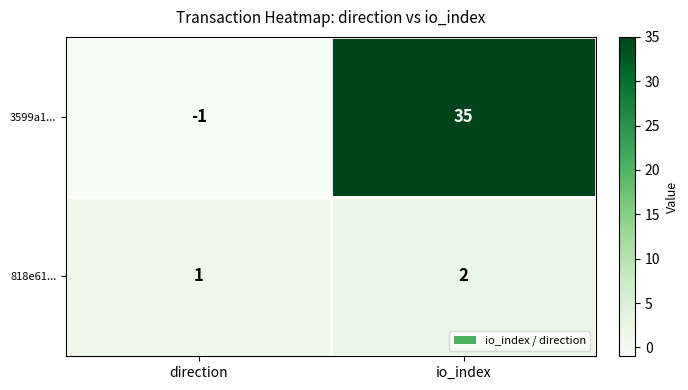

At how many categories does at least one series exceed 29?

1